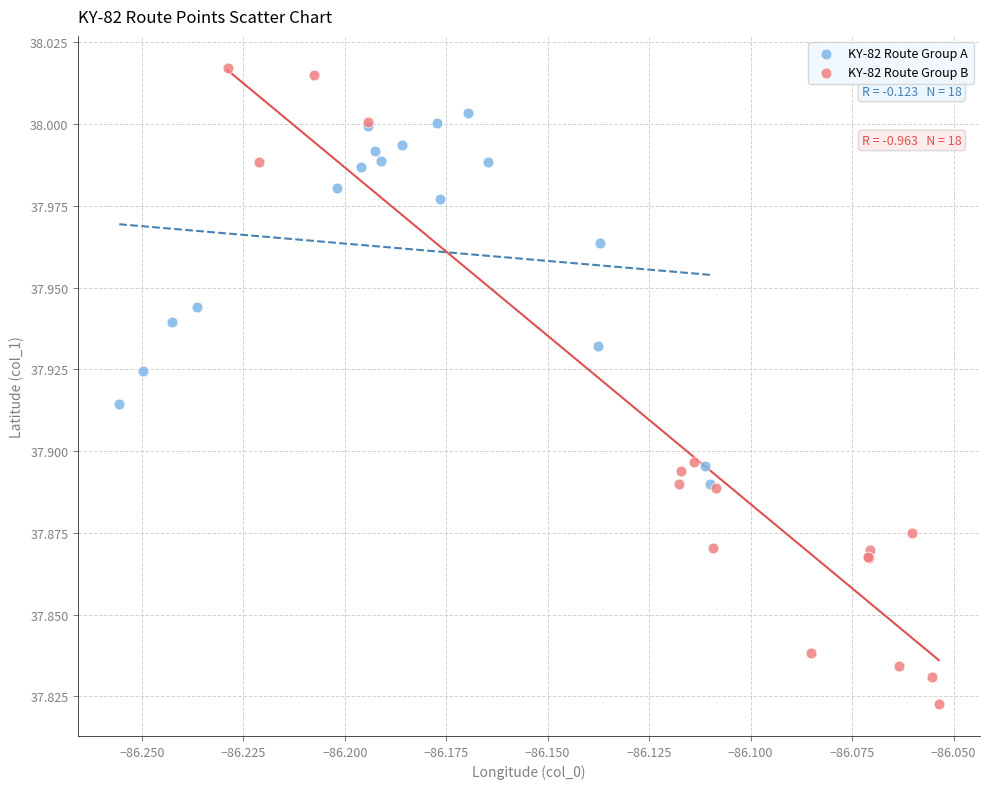

Which series has the largest Y range (max minus min)?

KY-82 Route Group B